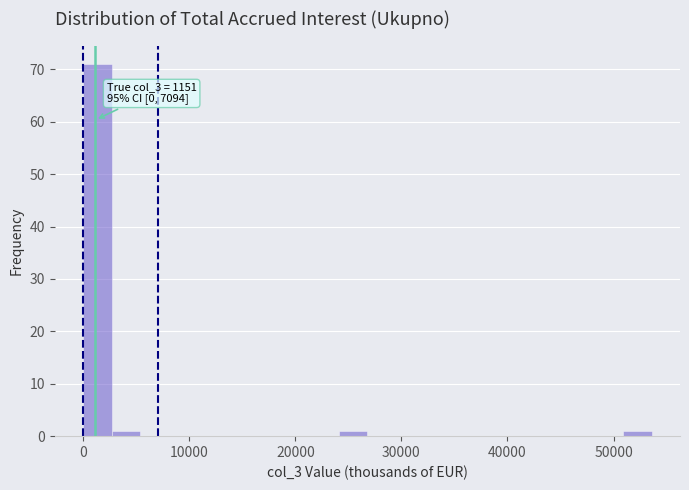

Around what value on the x-axis is the tallest bar? Give the approximate position of its centre, as read against the axis.

1000